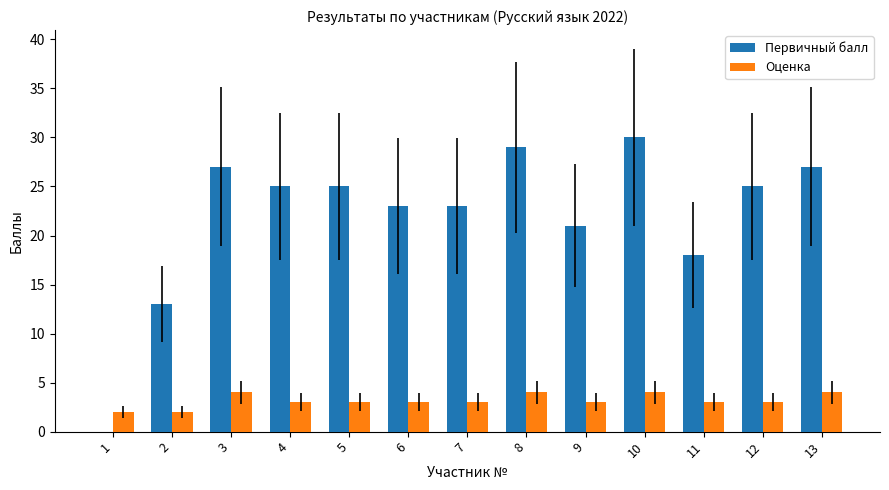

Reading right to left, what are all the values shown in this chart?

Первичный балл: 13=27	12=25	11=18	10=30	9=21	8=29	7=23	6=23	5=25	4=25	3=27	2=13	1=0
Оценка: 13=4	12=3	11=3	10=4	9=3	8=4	7=3	6=3	5=3	4=3	3=4	2=2	1=2